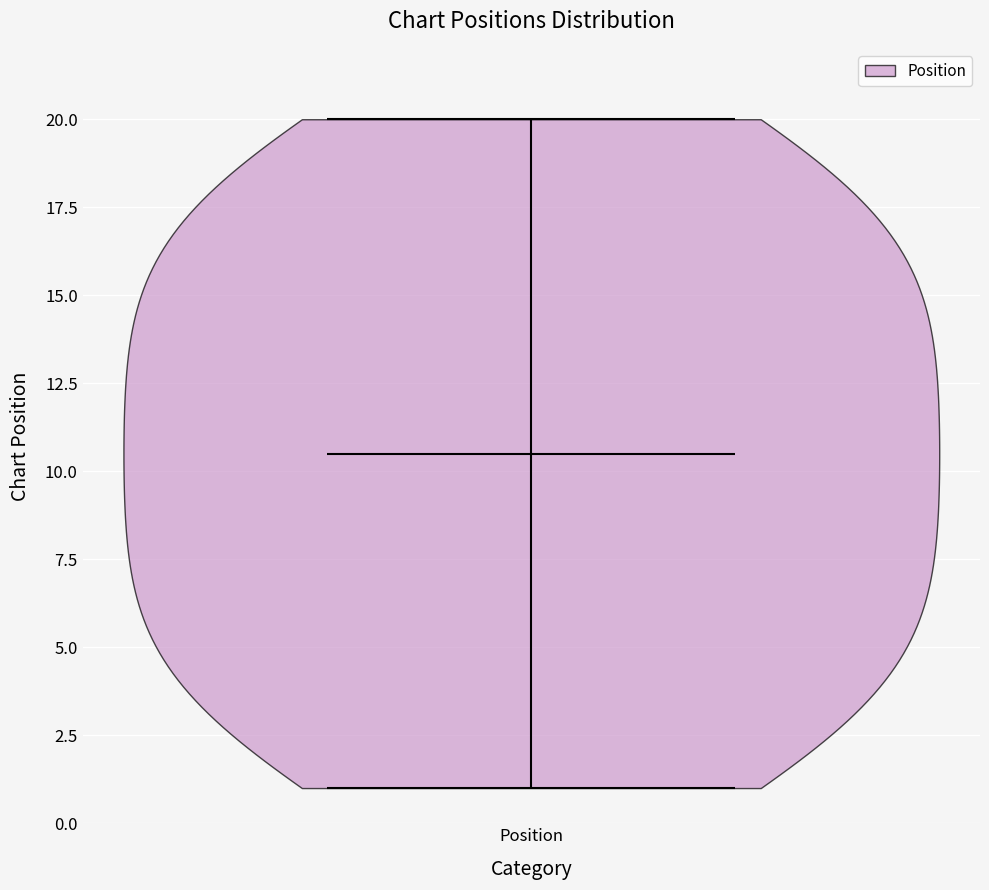

Read this violin plot against the y-axis: where its median line is, and the lowest and highest points the violin reaches. The values are not printed on the chart, so give them approximately, as read against the axis.

median line 10.5, lowest point 1.0, highest point 20.0